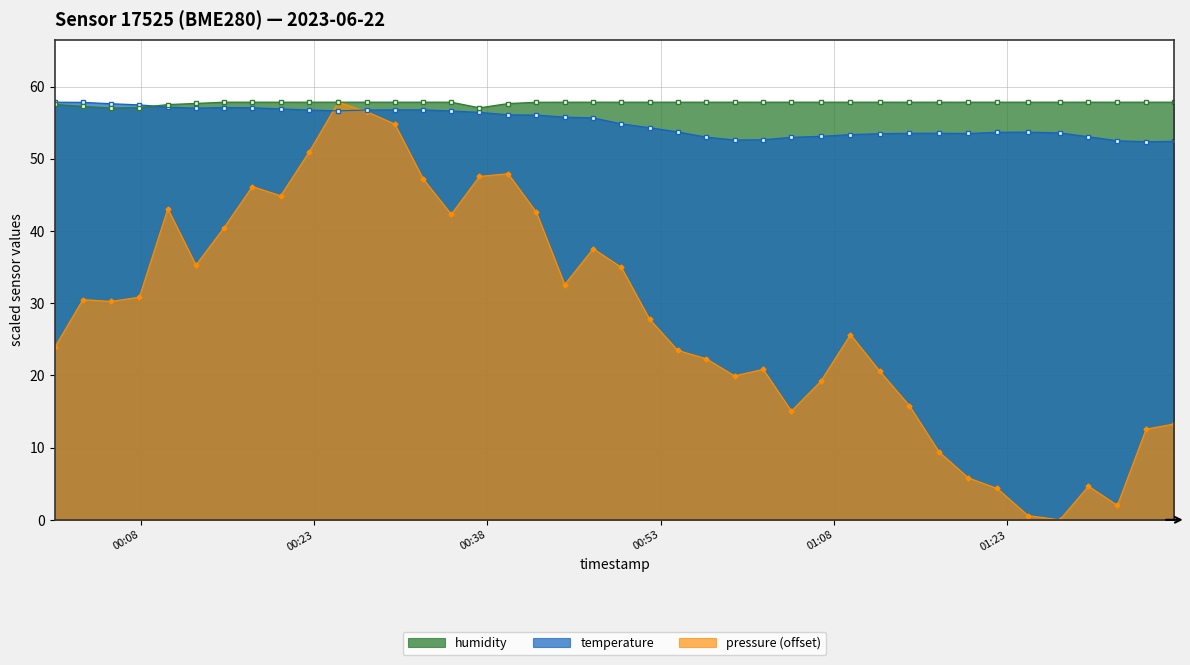

At how many categories does at least one series exceed 14?

40